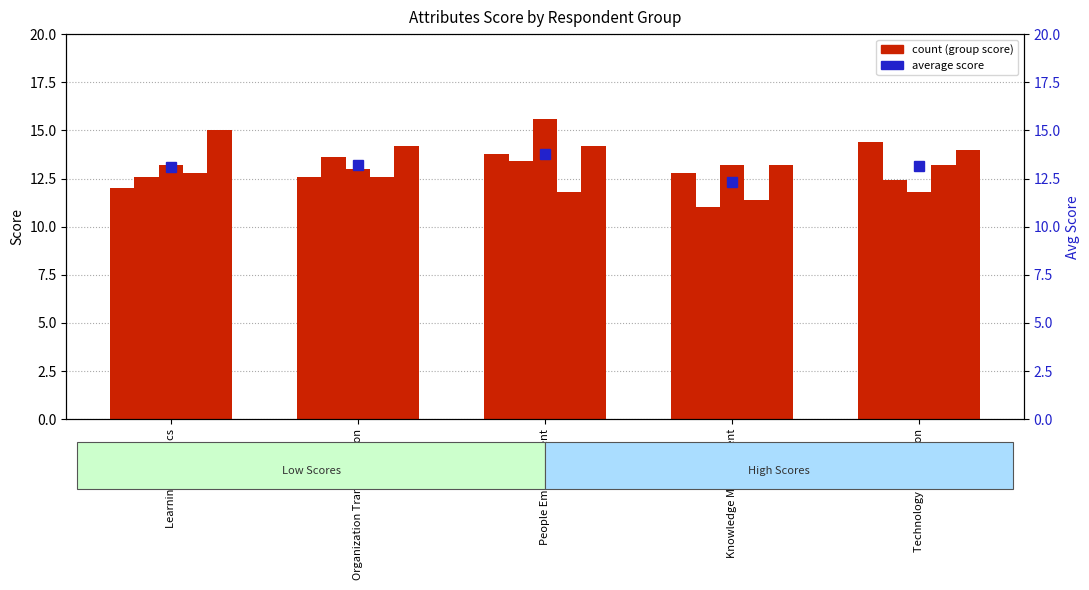

At which category does the chart reach its minimum across all series?

Knowledge Management